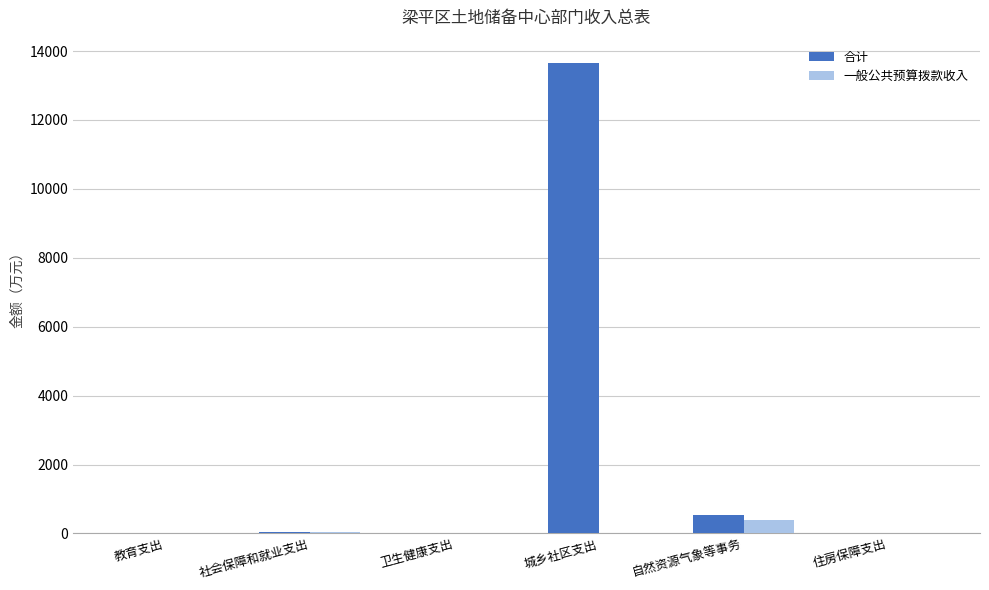

Which category has the highest value across all series?

城乡社区支出